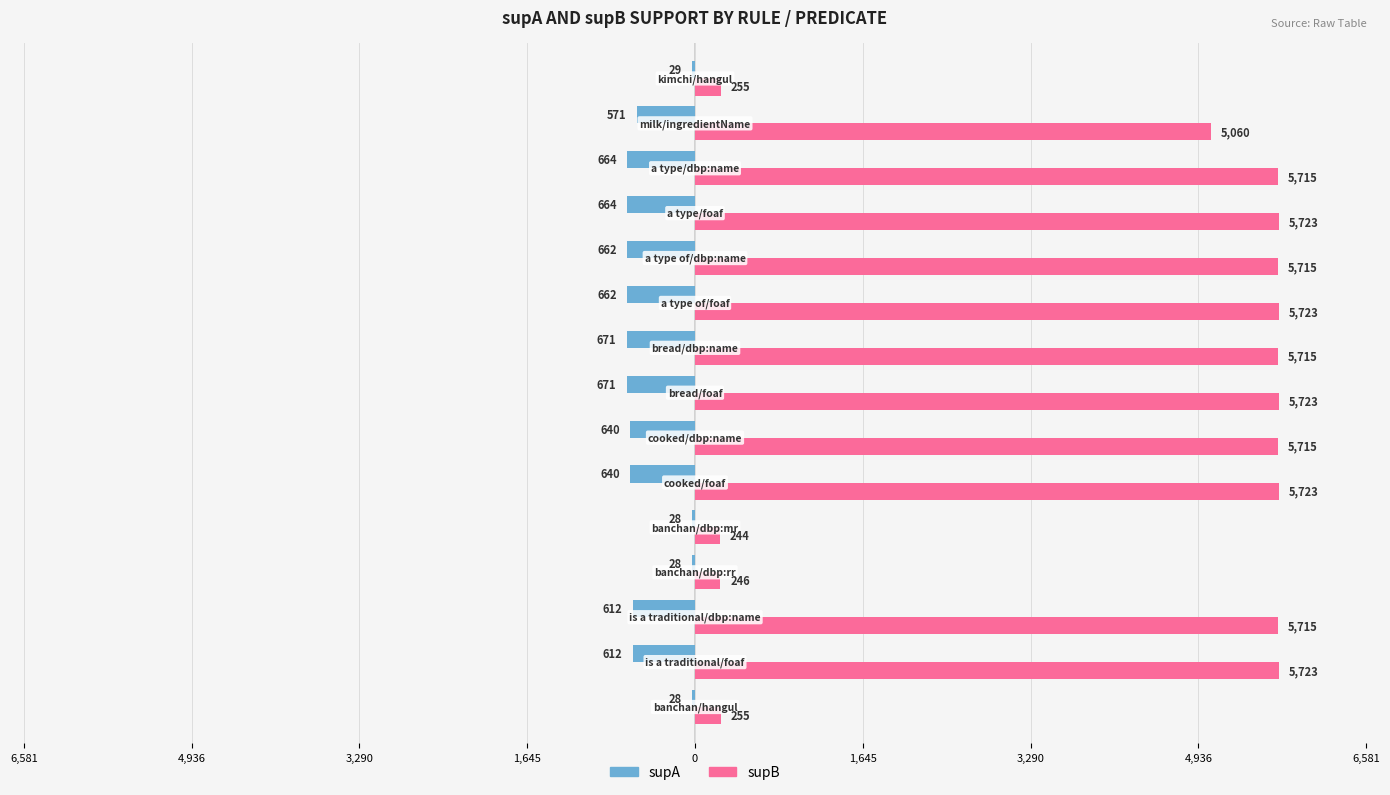

List the series in order of their overall mean, highest first.

supB, supA